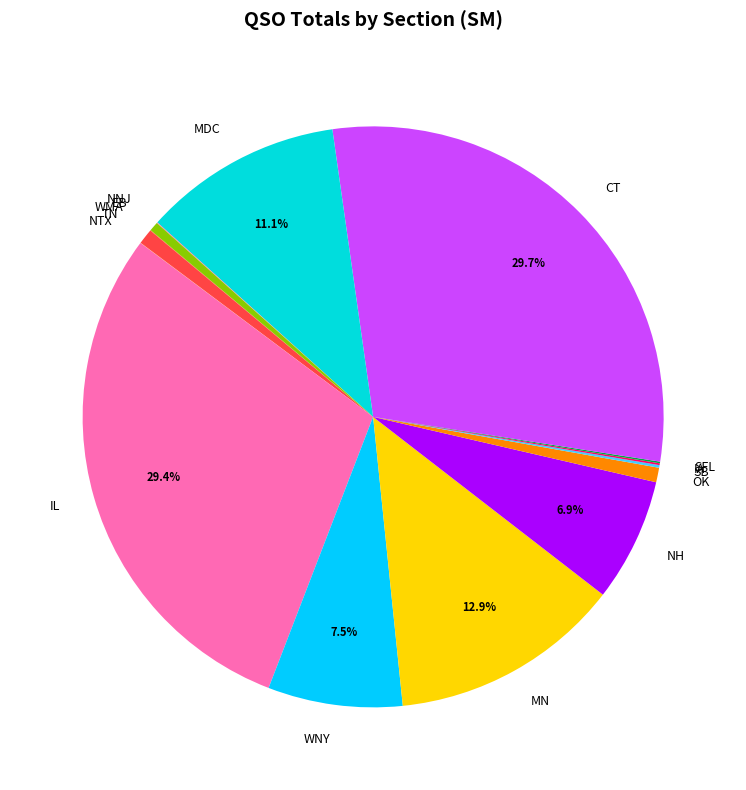

To the nearest percent, what is the difference between the largest and smallest slice percentages?

30%